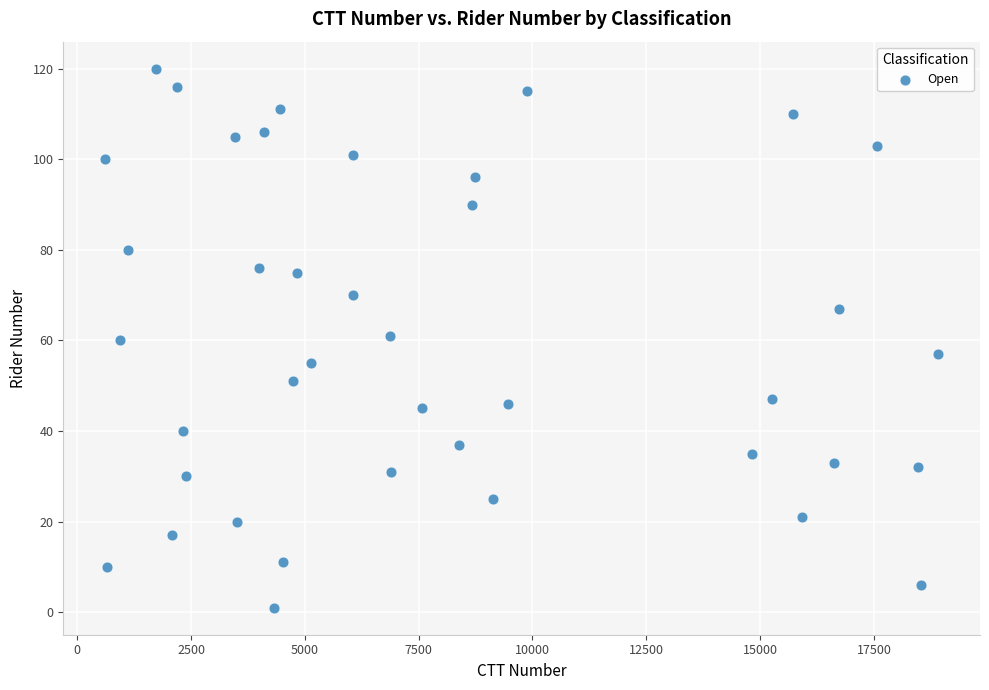

What is the range of Y values (max minus min)?

119